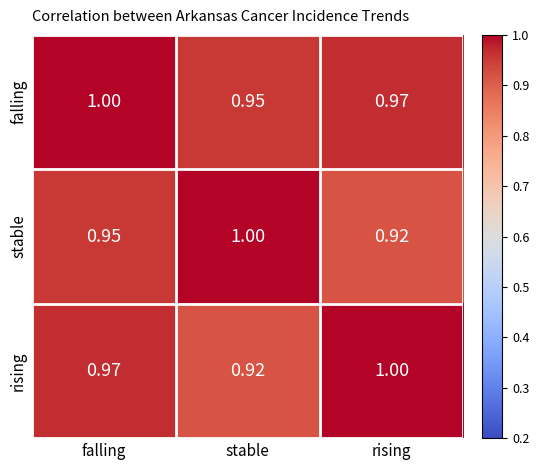

At which label does falling reach its minimum?

stable